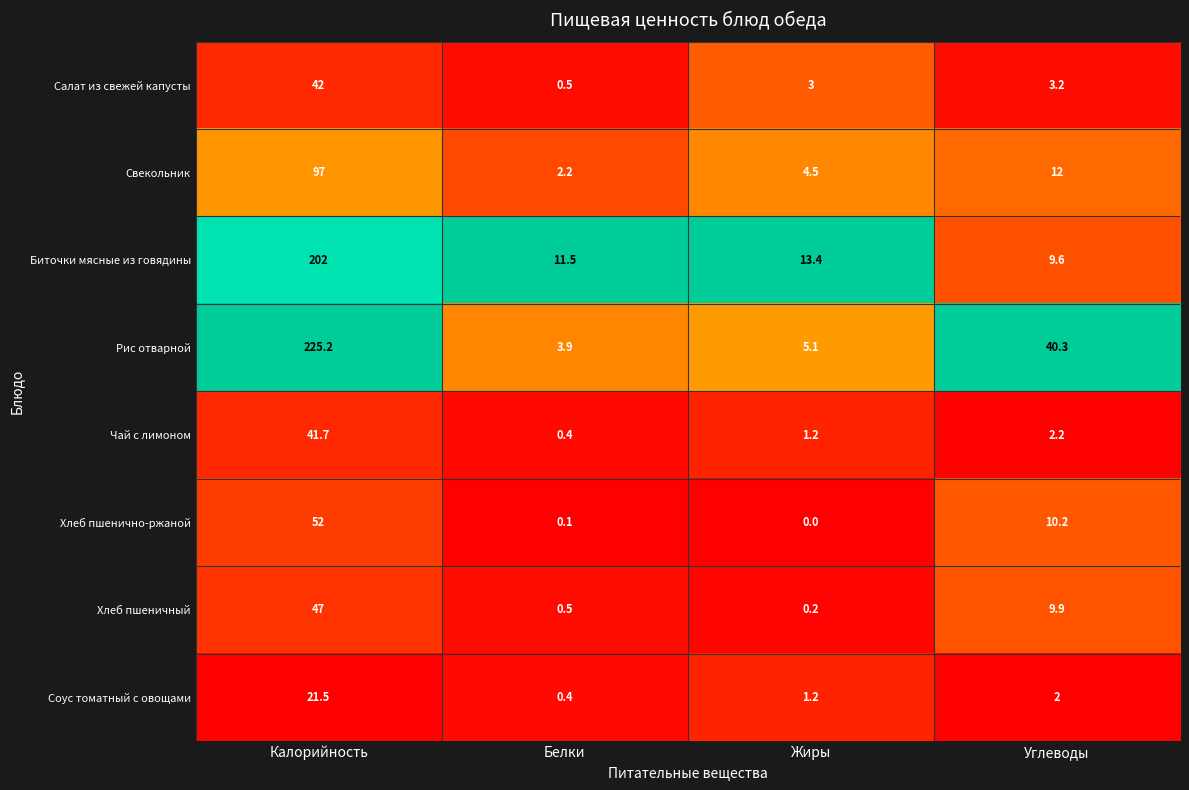

Between Калорийность and Углеводы, which series saw the biggest shift?

Биточки мясные из говядины